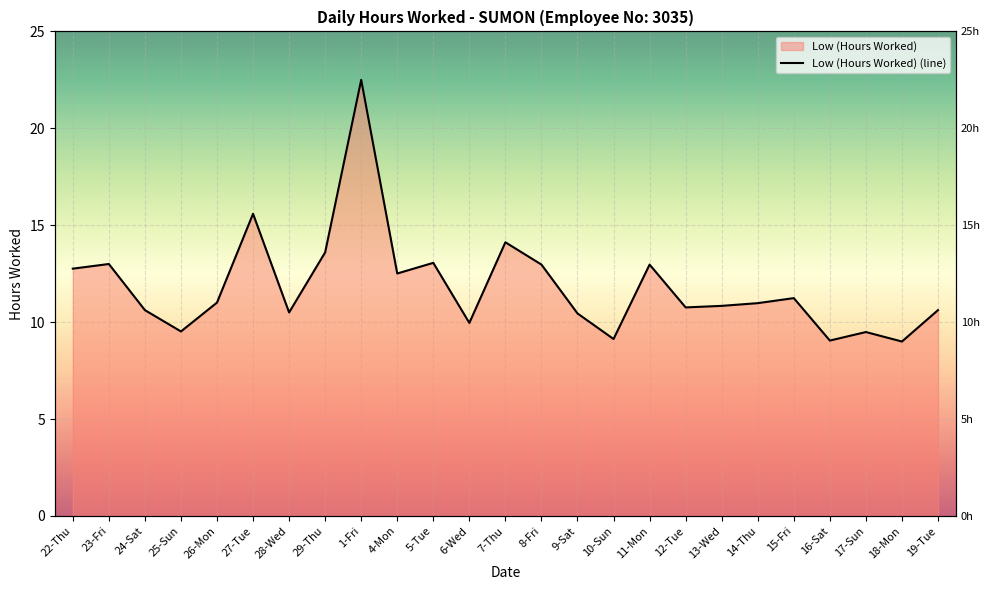

Reading left to right, what are all the values shown in this chart?

22-Thu=12.8	23-Fri=13.0	24-Sat=10.6	25-Sun=9.5	26-Mon=11.0	27-Tue=15.6	28-Wed=10.5	29-Thu=13.6	1-Fri=22.5	4-Mon=12.5	5-Tue=13.1	6-Wed=10.0	7-Thu=14.1	8-Fri=13.0	9-Sat=10.4	10-Sun=9.1	11-Mon=13.0	12-Tue=10.8	13-Wed=10.8	14-Thu=11.0	15-Fri=11.2	16-Sat=9.1	17-Sun=9.5	18-Mon=9.0	19-Tue=10.6